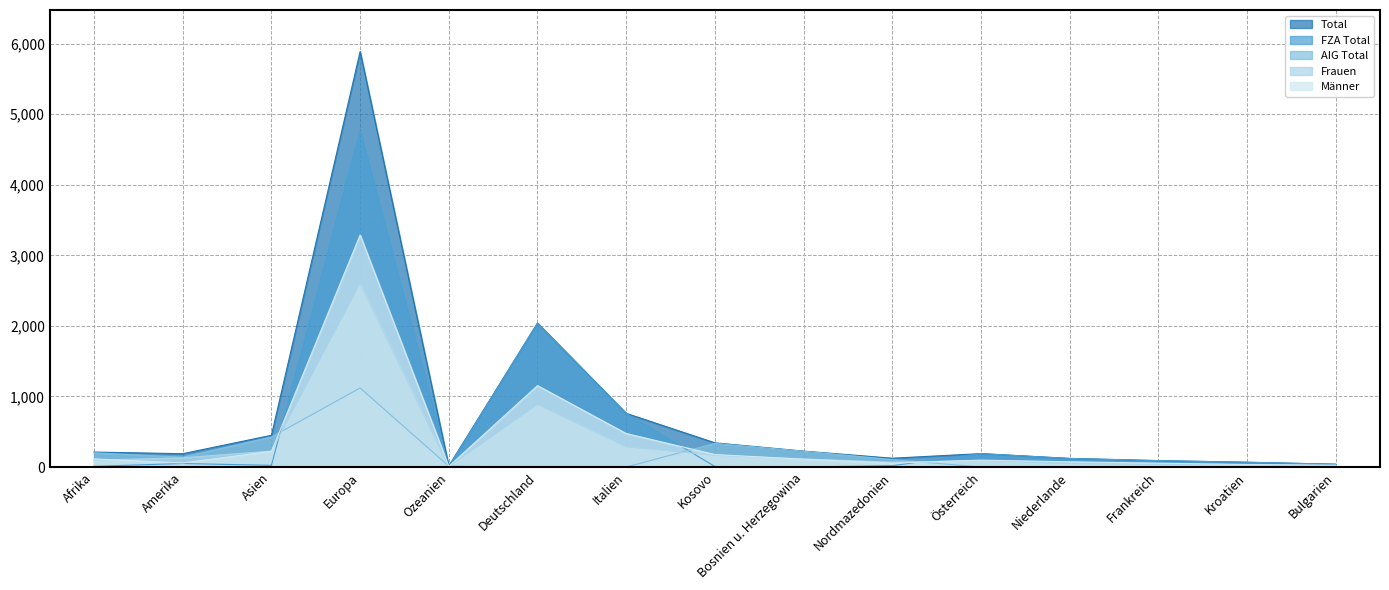

Which series has the widest spread of values?

Total